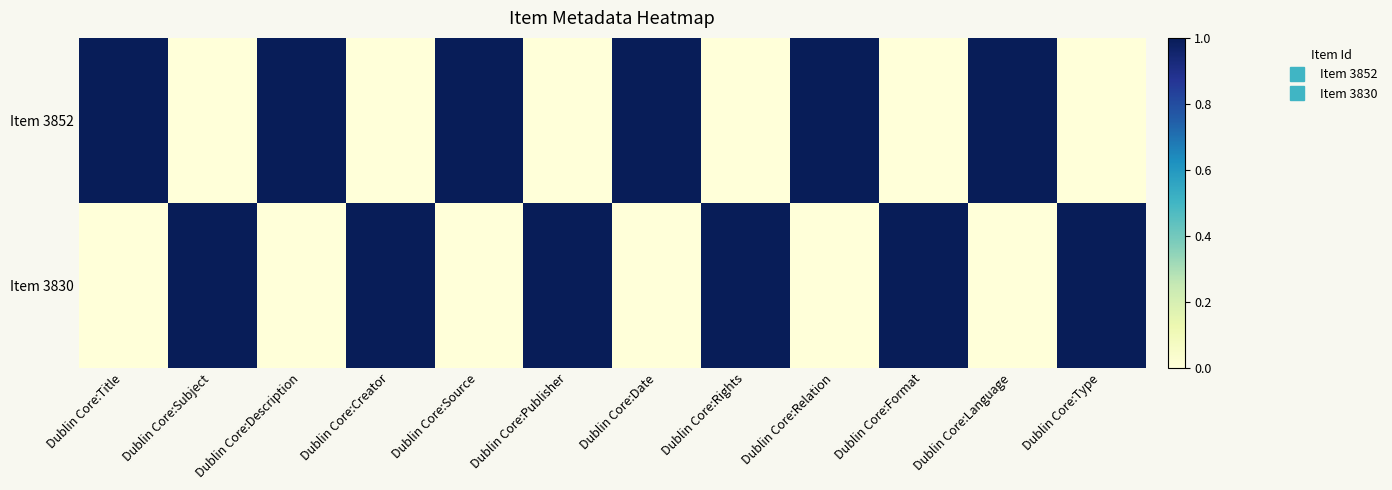

Which label corresponds to the largest value in the chart?

Dublin Core:Title